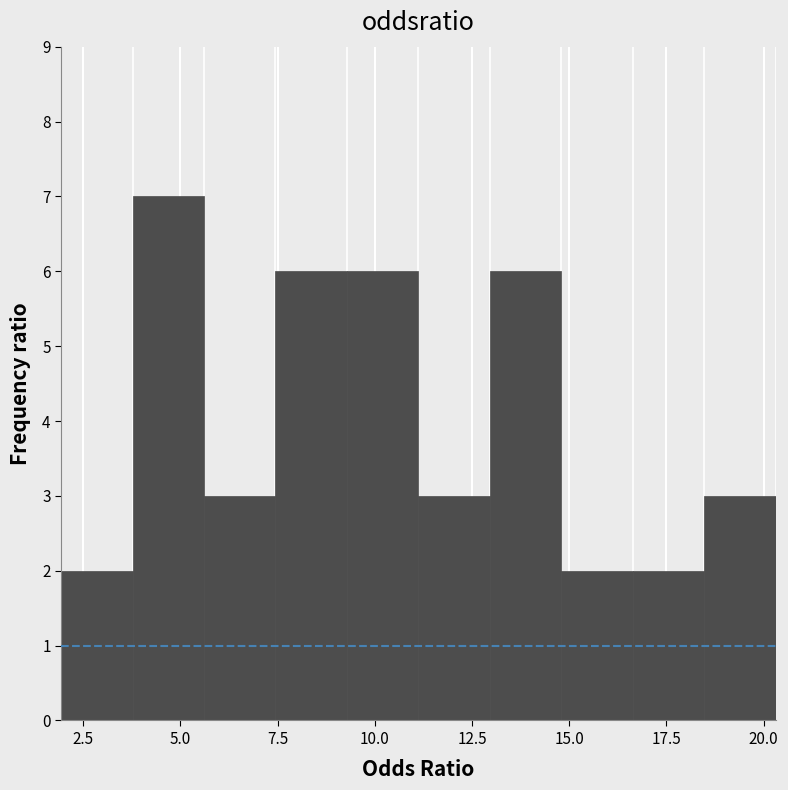

Read against the x-axis, roughly where is the centre of the tallest bar?

4.5